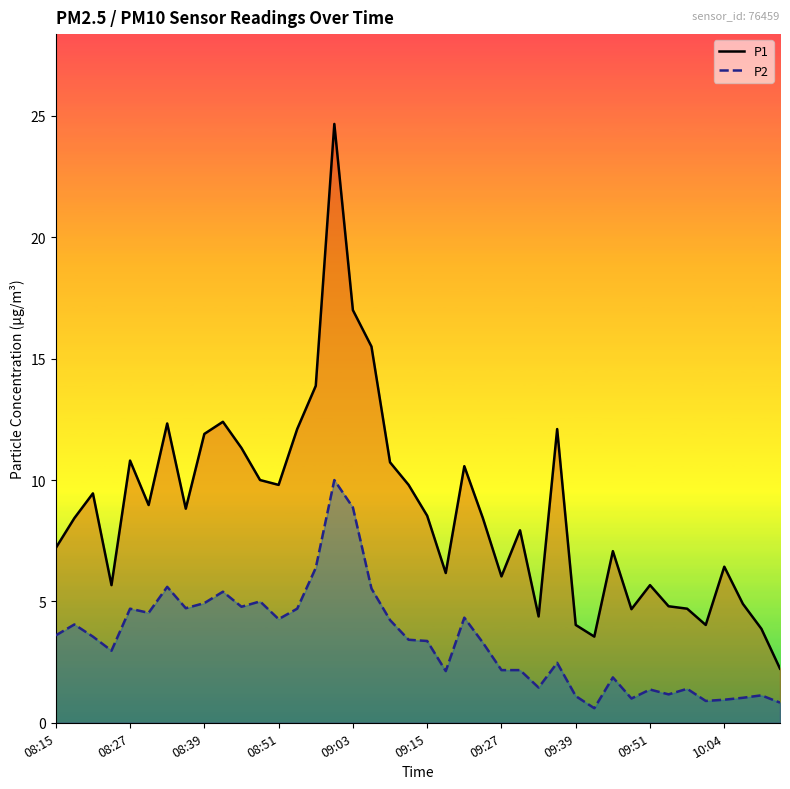

Read the P1 value at 10:04.

6.4